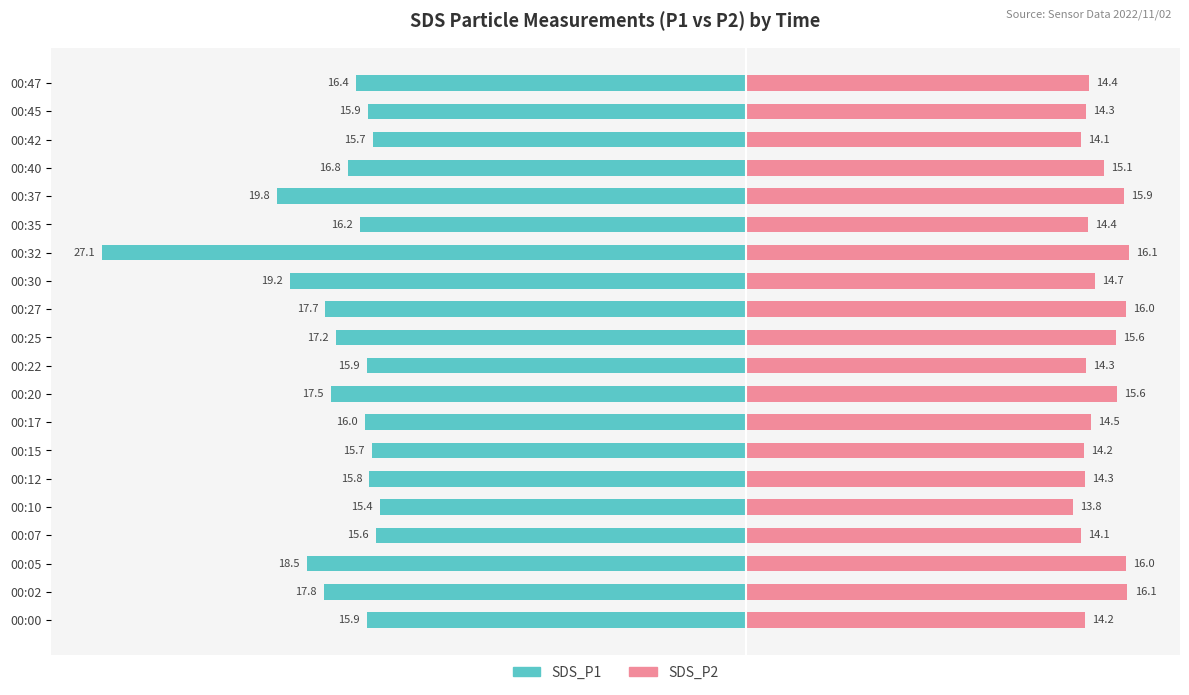

Count the number of data series in this chart.

2